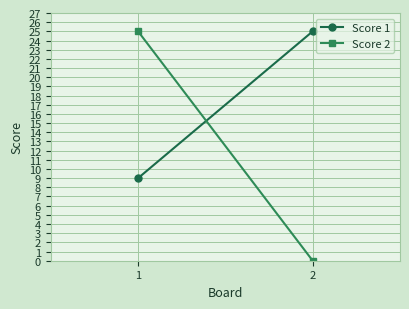

What is the average value of the Score 1 series?

17